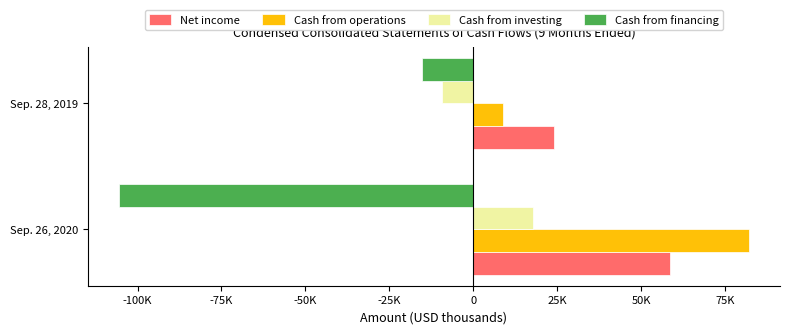

How many Cash from investing values are between -9317 and 17645?

2